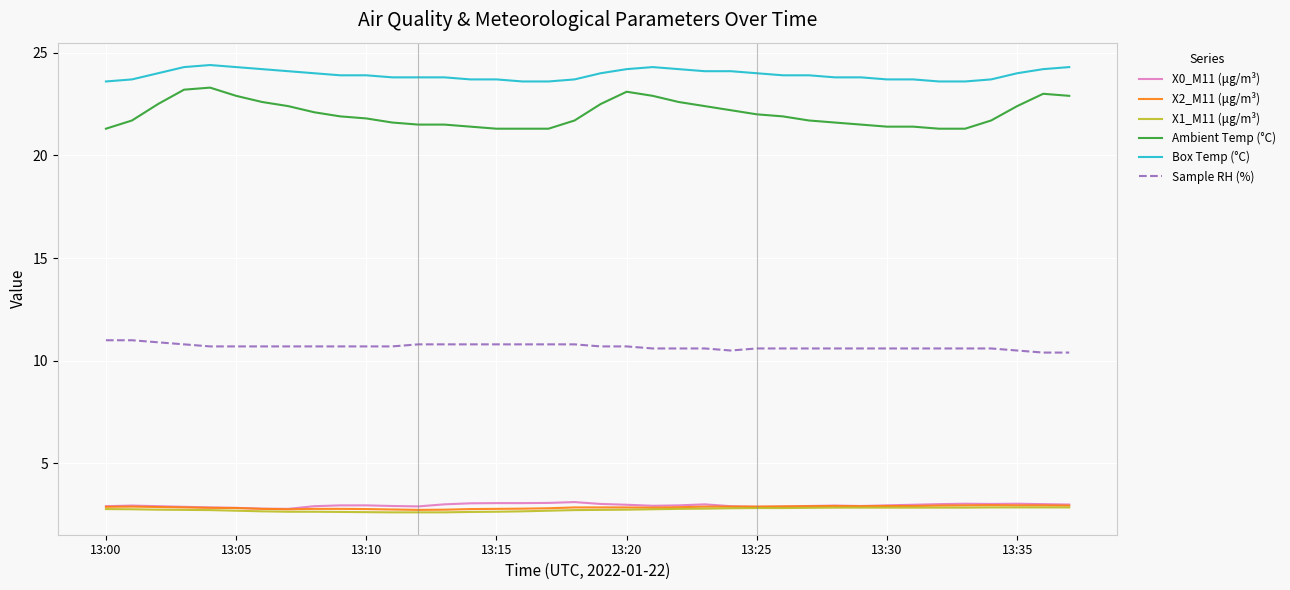

What is the minimum value for X2_M11 (μg/m³)?

2.7